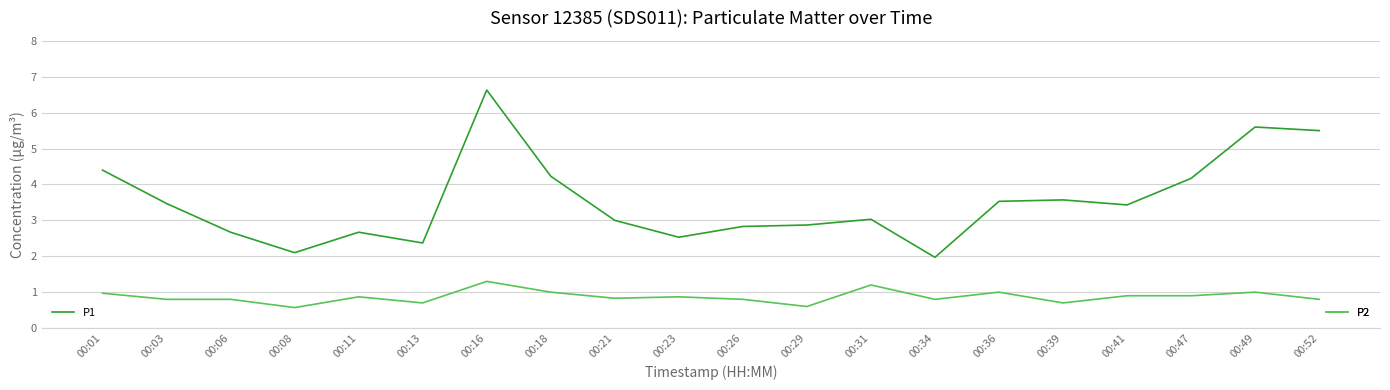

At which category does the chart reach its peak across all series?

00:16